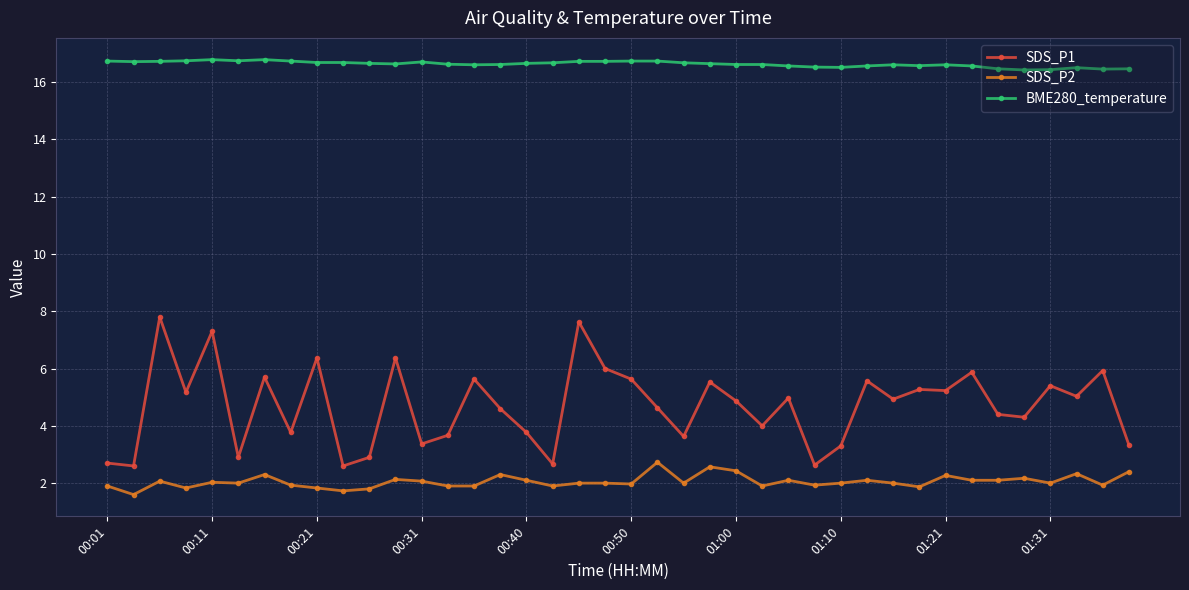

What is the average value of the BME280_temperature series?

16.6